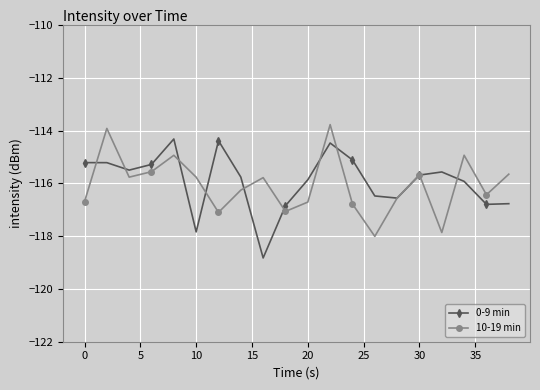

In 10-19 min, how many points are higher than both neighbors (excluding endpoints)?

6